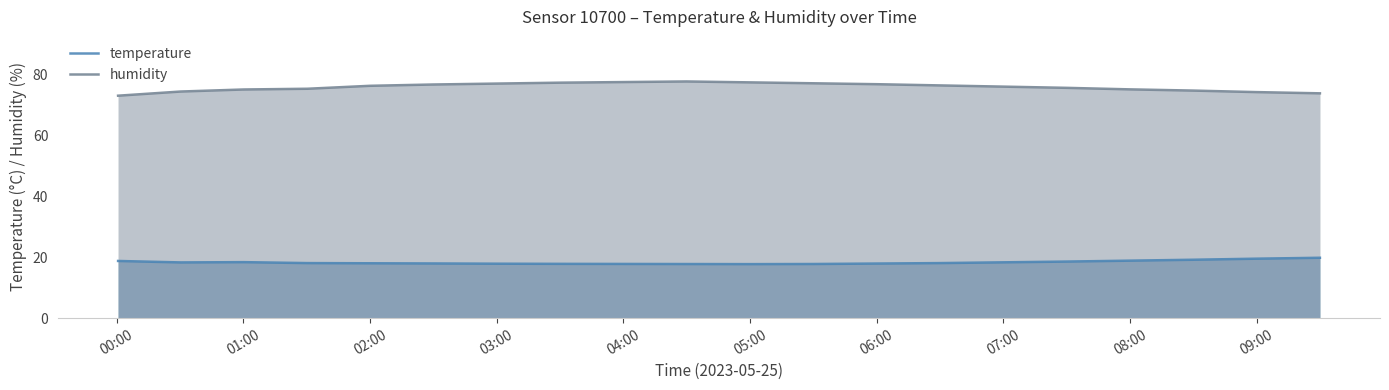

What is the maximum value for temperature?

19.9